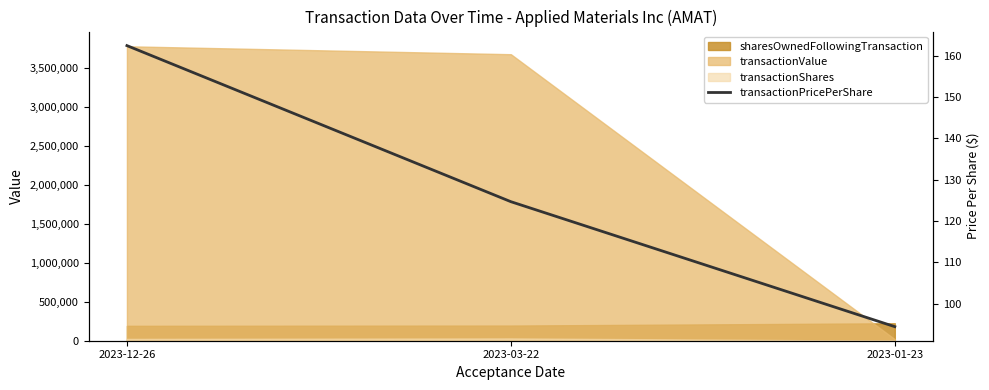

What is the average value?

127.2